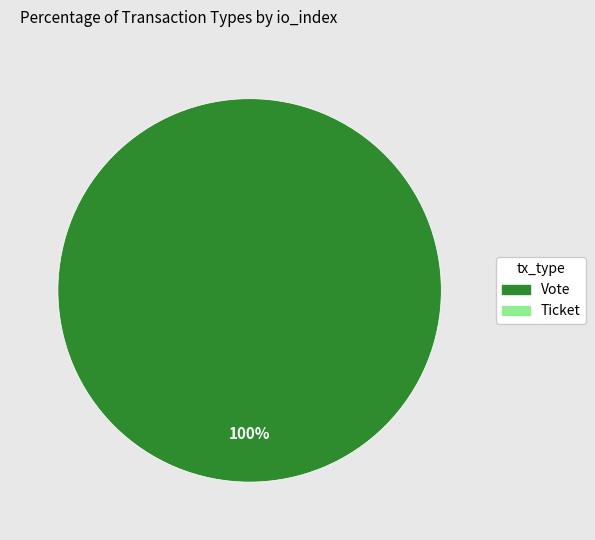

Does any single category account for the majority?

Yes